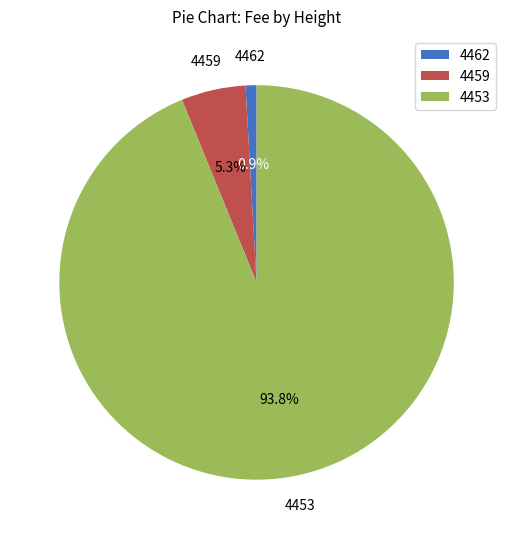

Count the number of slices in the pie.

3